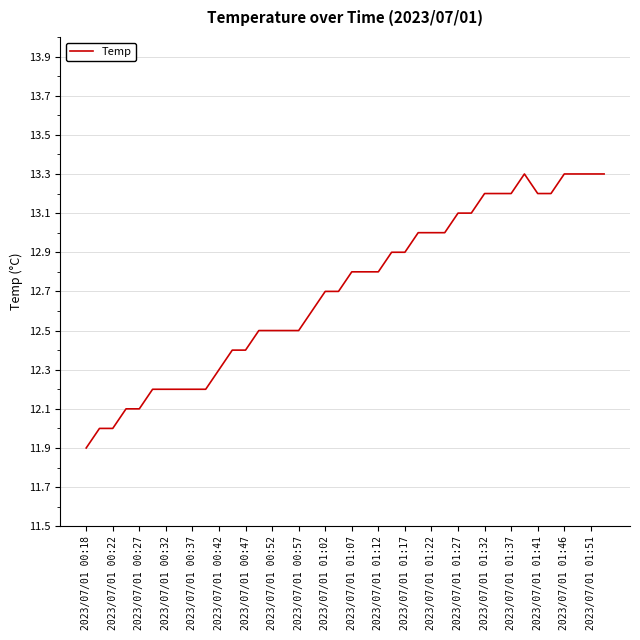

What is the maximum value shown in the chart?

13.3